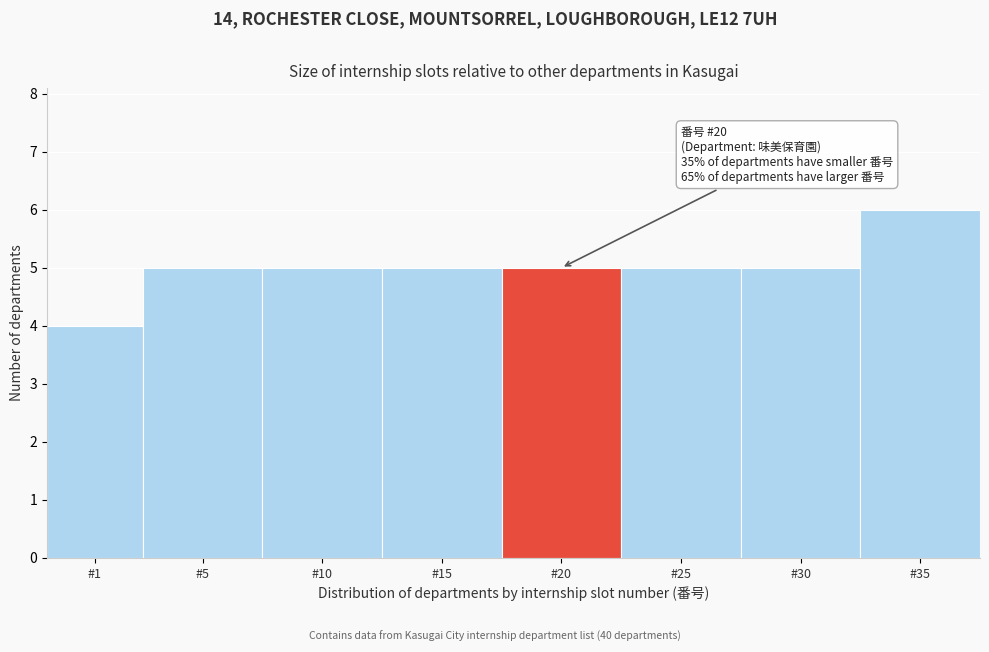

Reading left to right, list all the values displayed in this chart.

4	5	5	5	5	5	5	6